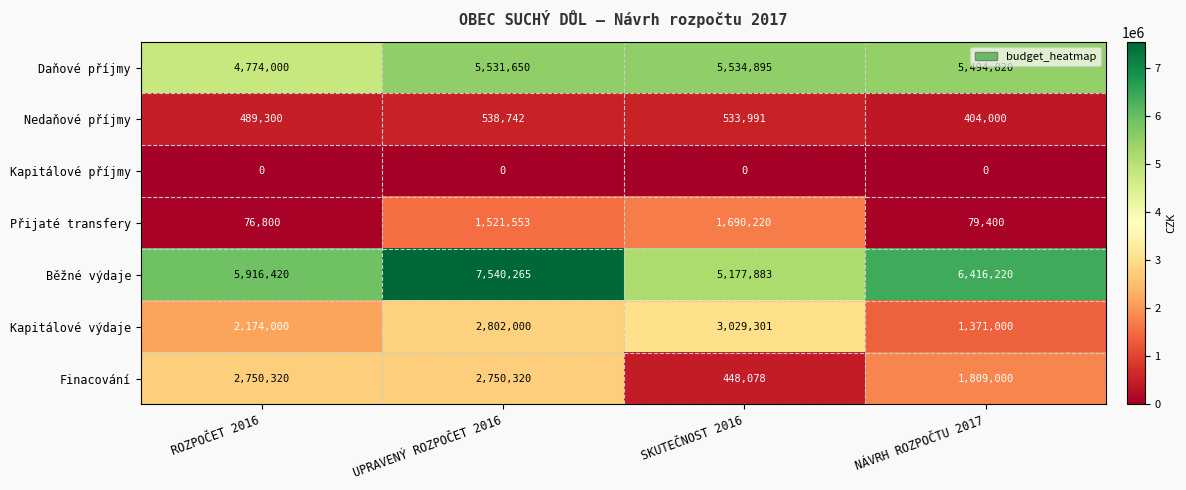

Reading left to right, extract all data points from this chart.

Daňové příjmy: ROZPOČET 2016=4774000	UPRAVENÝ ROZPOČET 2016=5531650	SKUTEČNOST 2016=5534895	NÁVRH ROZPOČTU 2017=5494820
Nedaňové příjmy: ROZPOČET 2016=489300	UPRAVENÝ ROZPOČET 2016=538742	SKUTEČNOST 2016=533991	NÁVRH ROZPOČTU 2017=404000
Kapitálové příjmy: ROZPOČET 2016=0	UPRAVENÝ ROZPOČET 2016=0	SKUTEČNOST 2016=0	NÁVRH ROZPOČTU 2017=0
Přijaté transfery: ROZPOČET 2016=76800	UPRAVENÝ ROZPOČET 2016=1521553	SKUTEČNOST 2016=1690220	NÁVRH ROZPOČTU 2017=79400
Běžné výdaje: ROZPOČET 2016=5916420	UPRAVENÝ ROZPOČET 2016=7540265	SKUTEČNOST 2016=5177883	NÁVRH ROZPOČTU 2017=6416220
Kapitálové výdaje: ROZPOČET 2016=2174000	UPRAVENÝ ROZPOČET 2016=2802000	SKUTEČNOST 2016=3029301	NÁVRH ROZPOČTU 2017=1371000
Finacování: ROZPOČET 2016=2750320	UPRAVENÝ ROZPOČET 2016=2750320	SKUTEČNOST 2016=448078	NÁVRH ROZPOČTU 2017=1809000